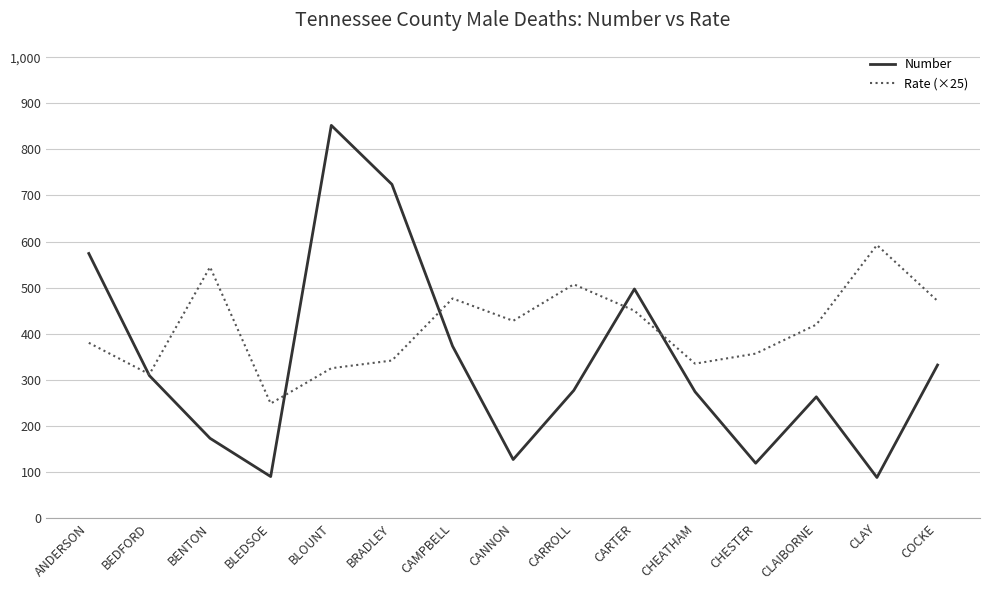

List the series in order of their peak value, lowest first.

Rate (×25), Number